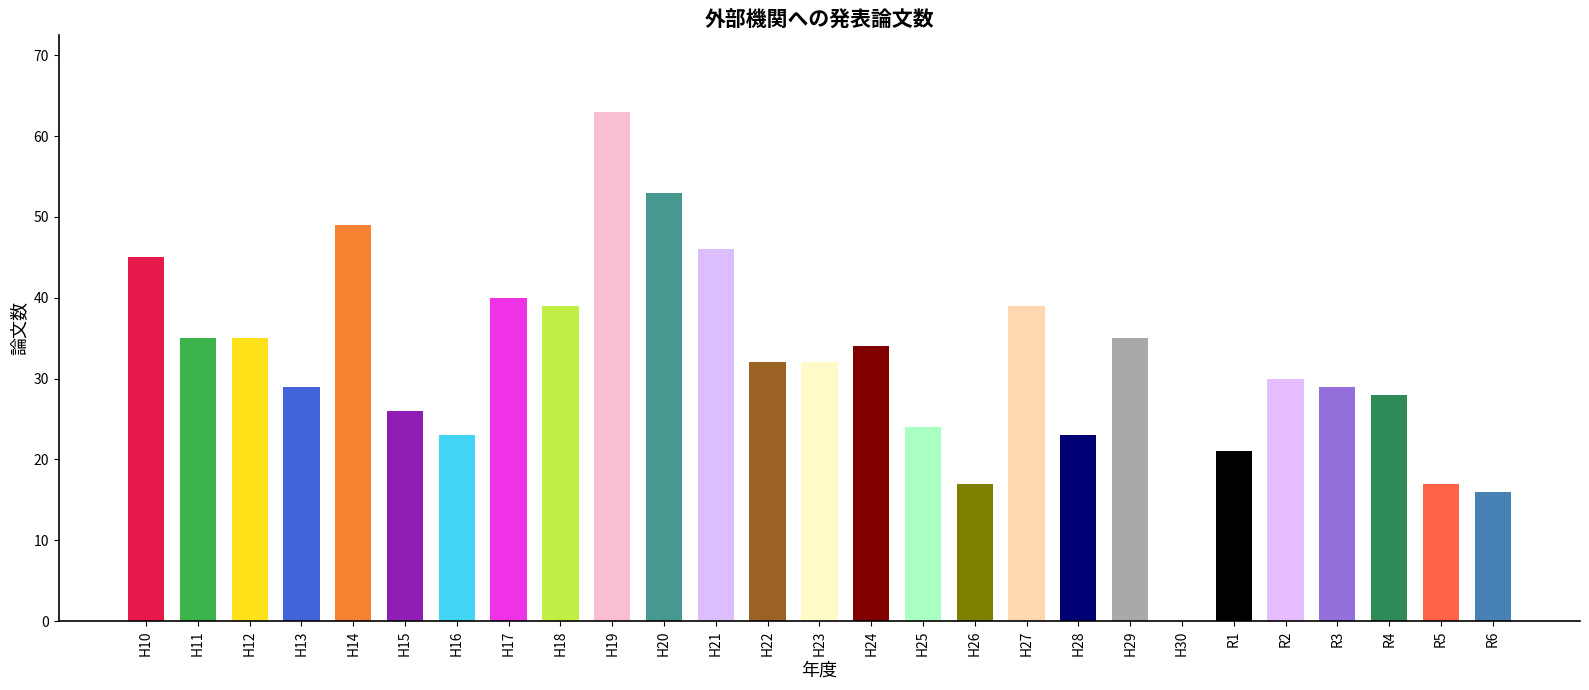

The chart shows a value of 21 at R1. True or false?

True